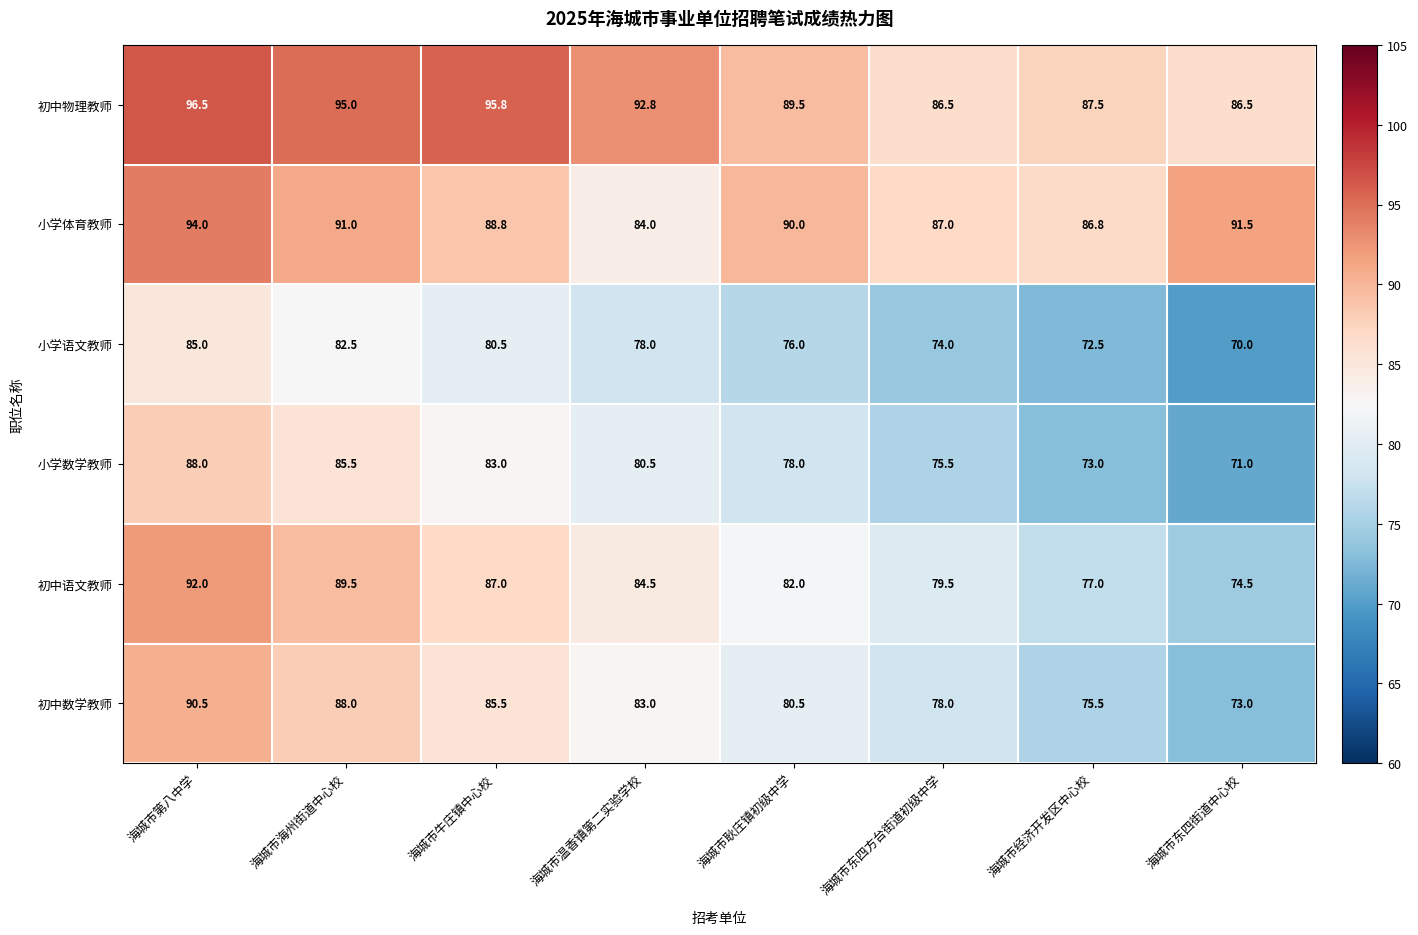

Is the value of 小学数学教师 at 海城市东四方台街道初级中学 greater than the value of 初中语文教师 at 海城市牛庄镇中心校?

No